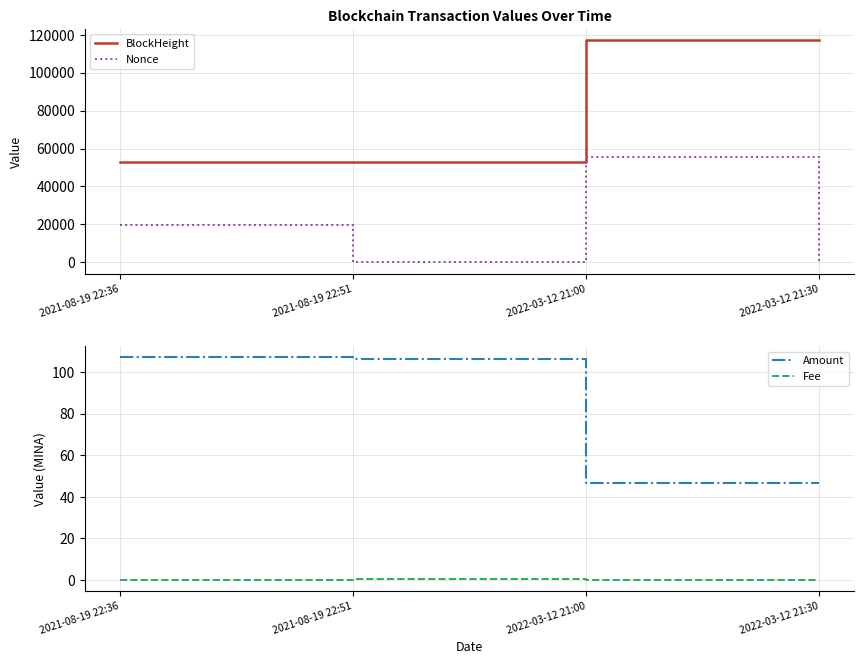

True or false: BlockHeight and Nonce cross at least once.

False